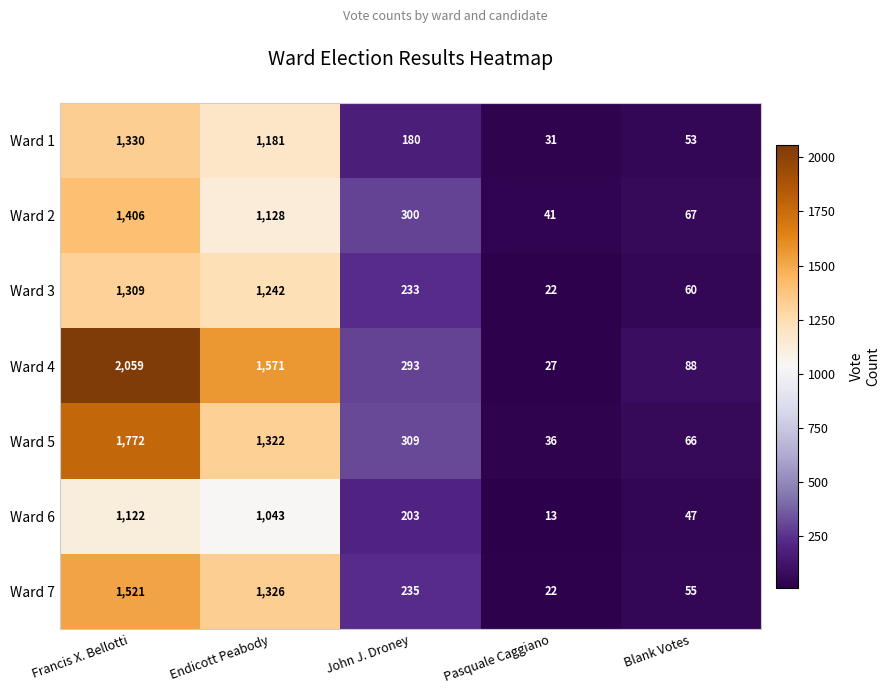

What is the spread (max minus min) of values at Blank Votes?

41